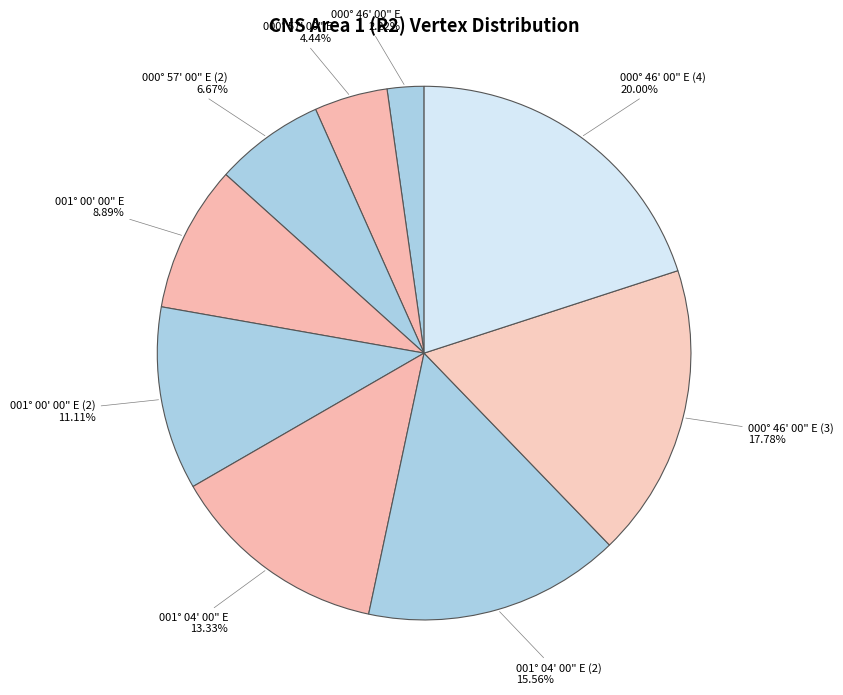

Combined, what portion of the pie is 000° 57' 00" E (2) and 001° 04' 00" E (2)?

22.2%